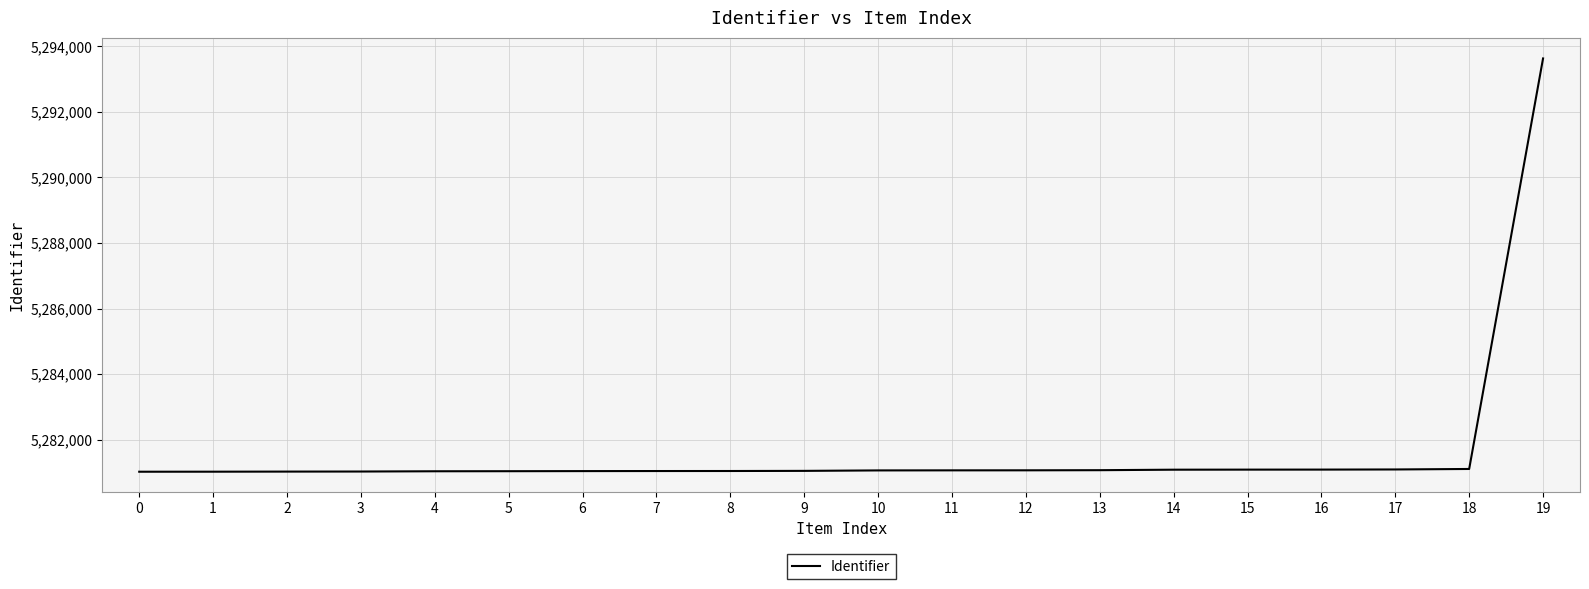

What is the minimum value shown in the chart?

5281023